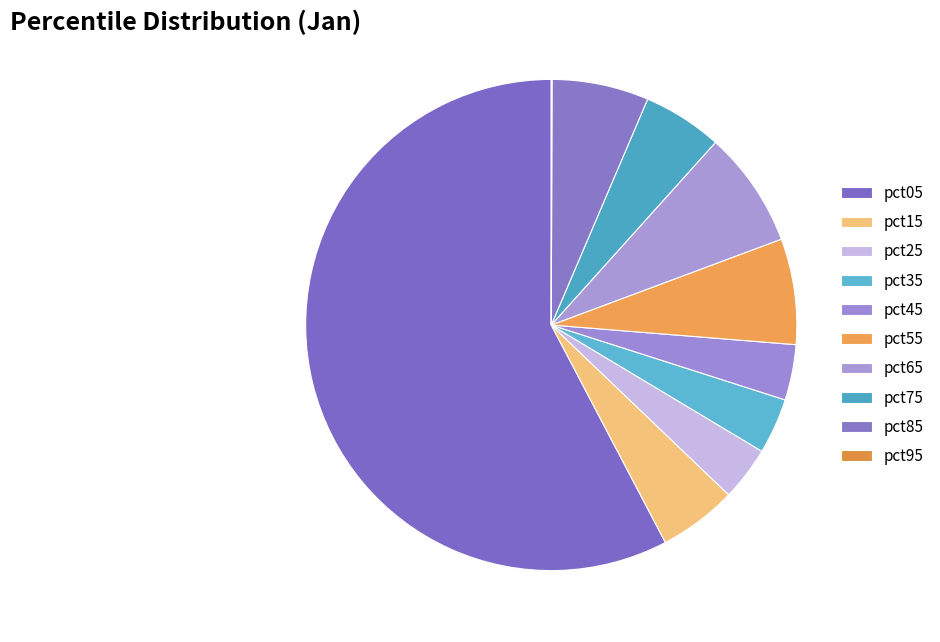

To the nearest percent, what is the average slice percentage?

10%